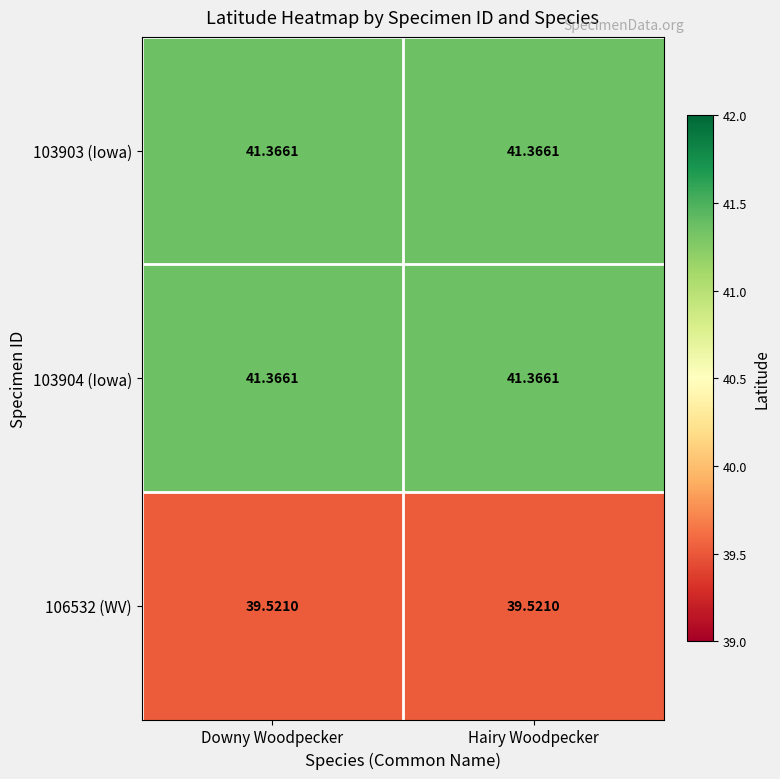

What is the total value across all series at Hairy Woodpecker?

122.3